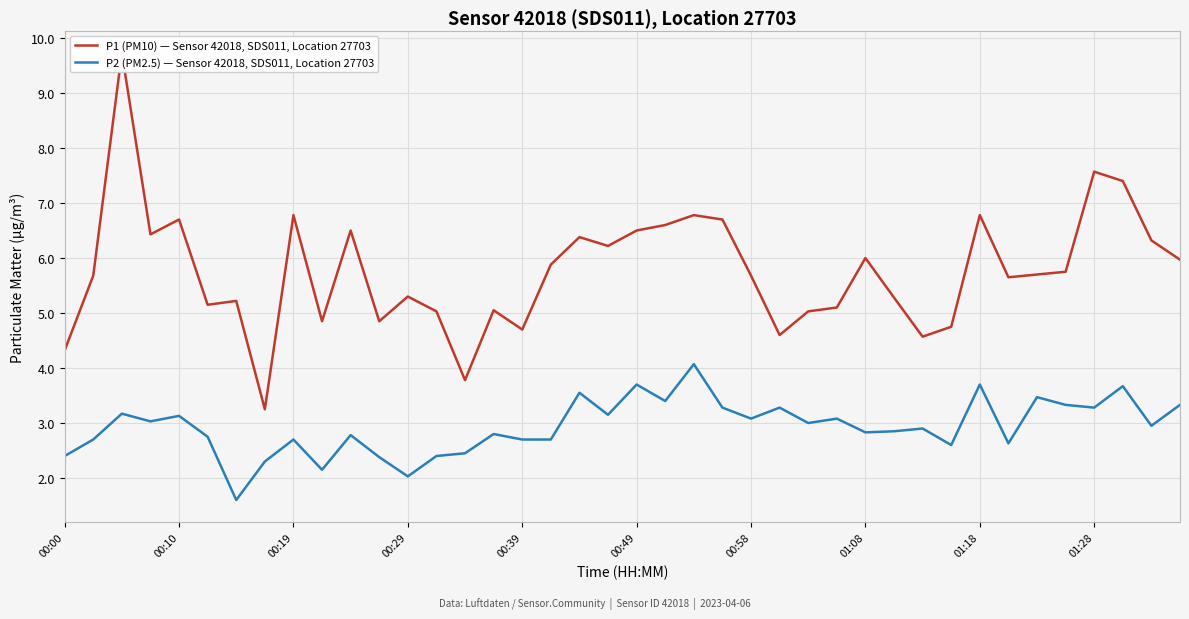

How many lines are shown in the chart?

2